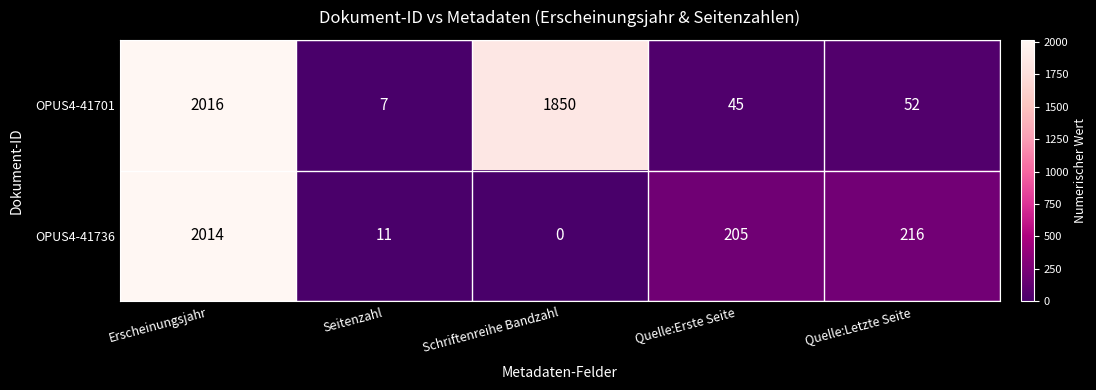

What is the average value of the OPUS4-41701 series?

794